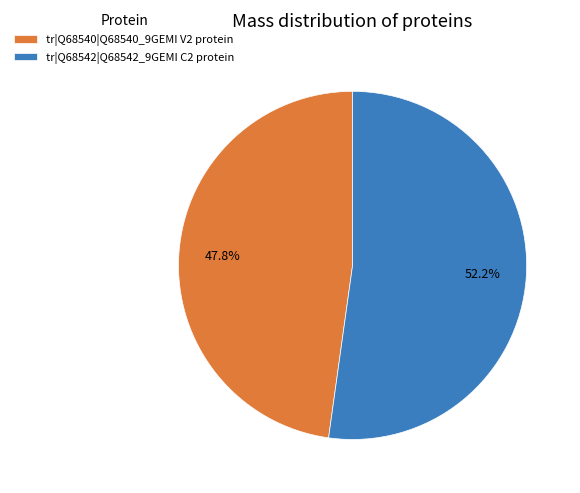

What percentage is the tr|Q68542|Q68542_9GEMI C2 protein slice, to the nearest percent?

52%